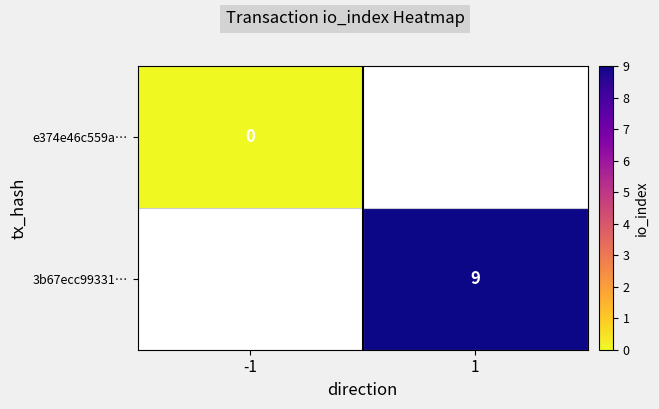

At which category does the chart reach its peak across all series?

1